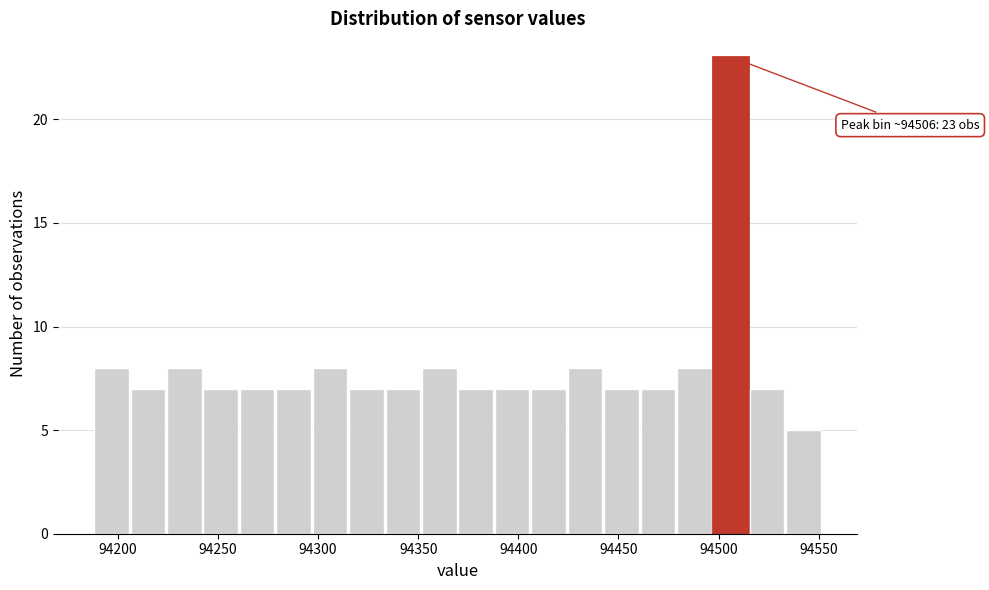

Read against the x-axis, roughly where is the centre of the tallest bar?

94505